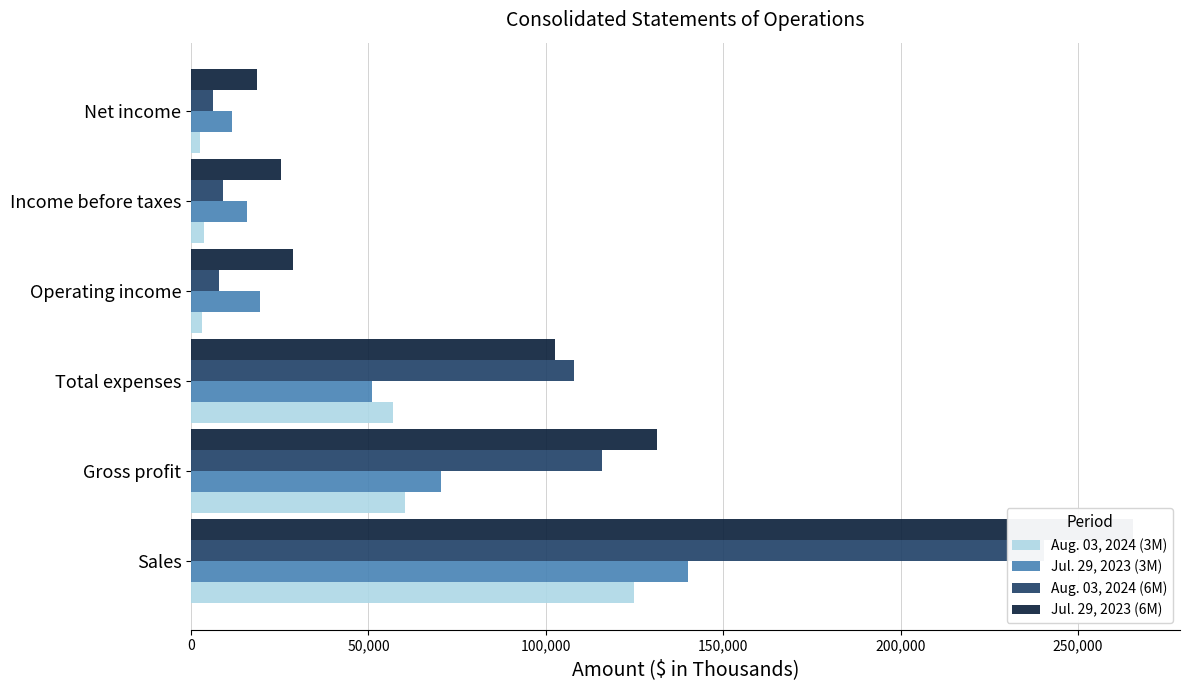

Is the value of Jul. 29, 2023 (3M) at Net income greater than the value of Aug. 03, 2024 (6M) at Operating income?

Yes